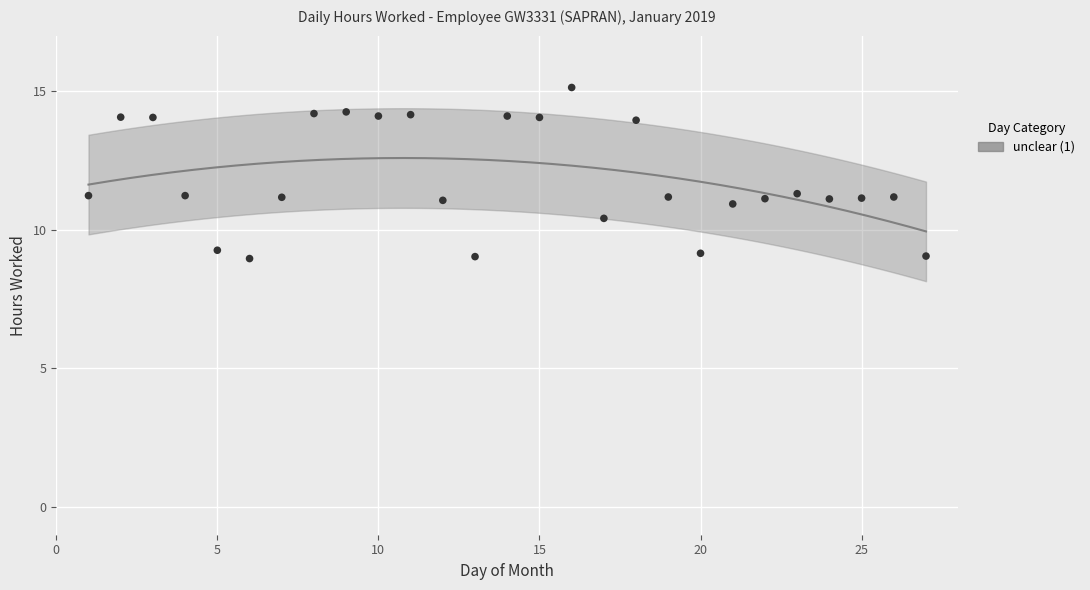

What is the range of Y values (max minus min)?

6.2